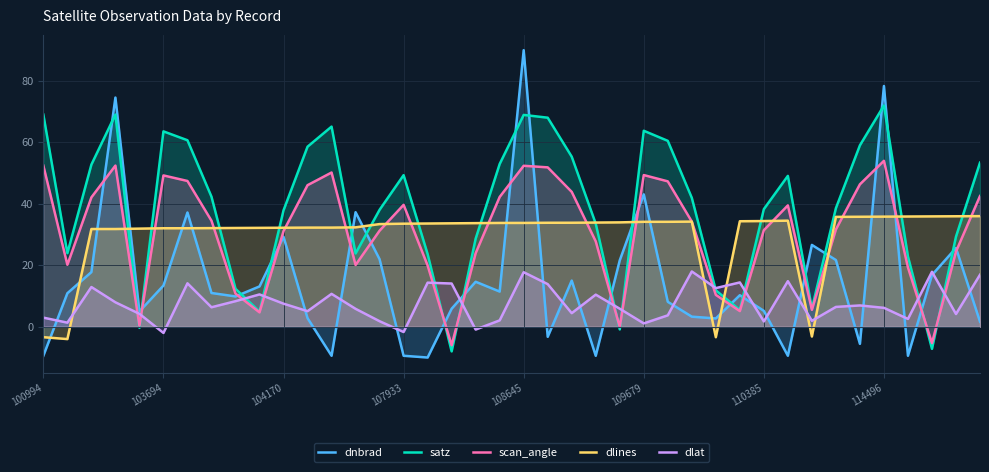

What is the difference between the highest and lowest values at 104170?

30.4